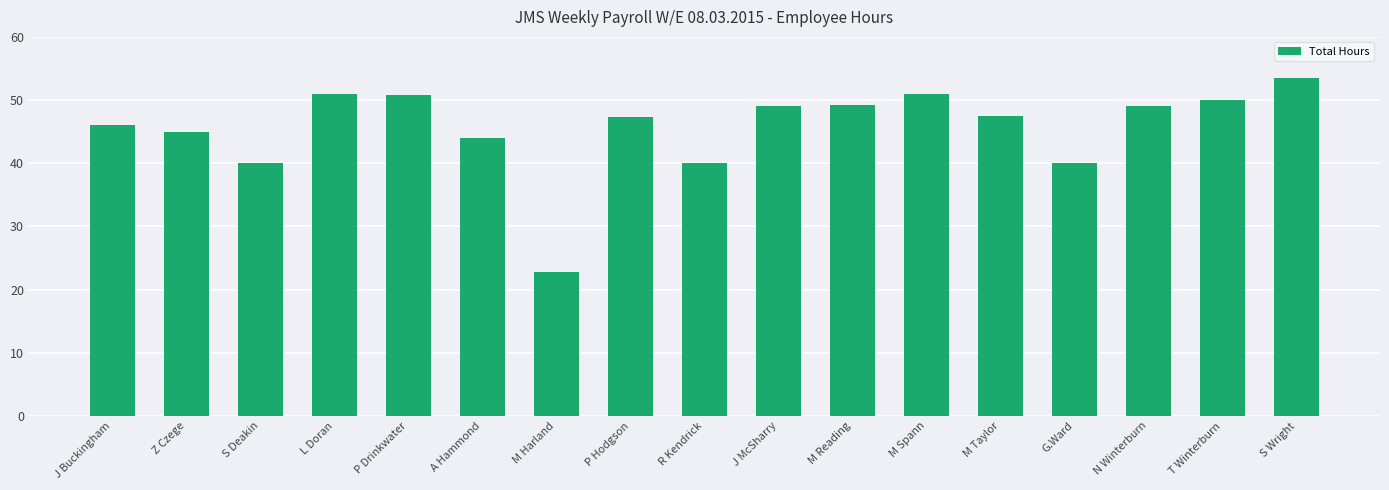

Read the value at L Doran.

51.0